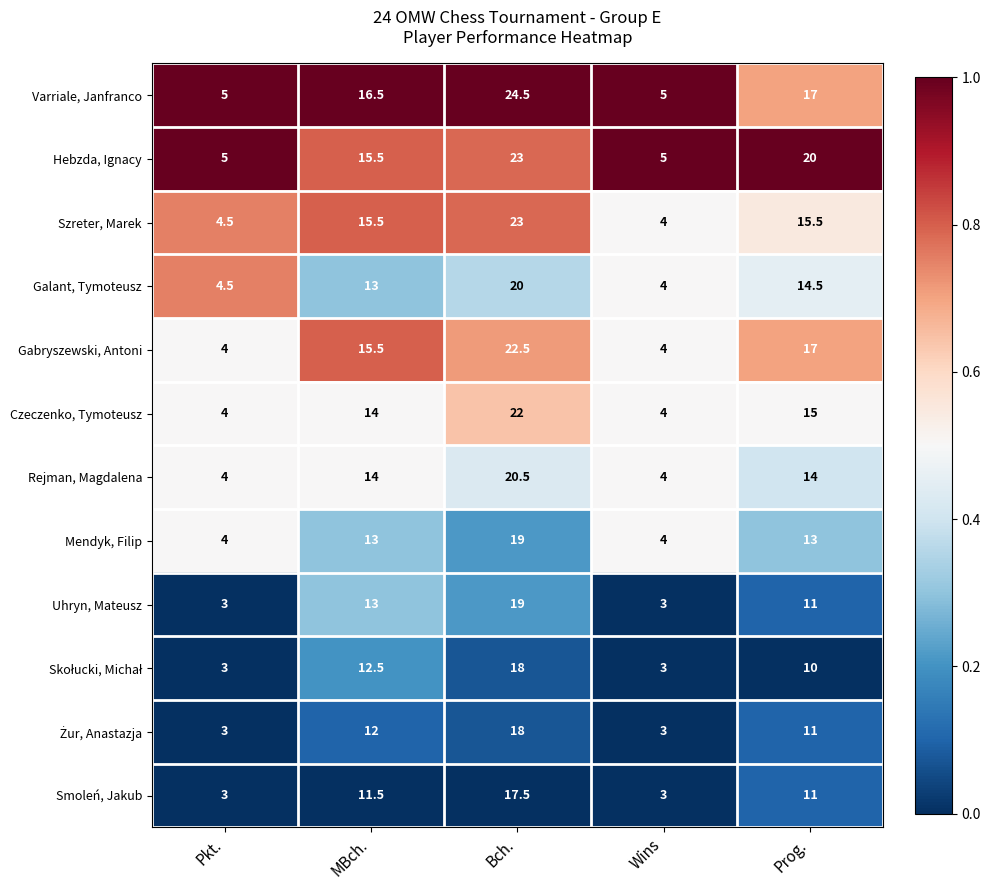

Is it true that Varriale, Janfranco equals 16.5 at MBch.?

True